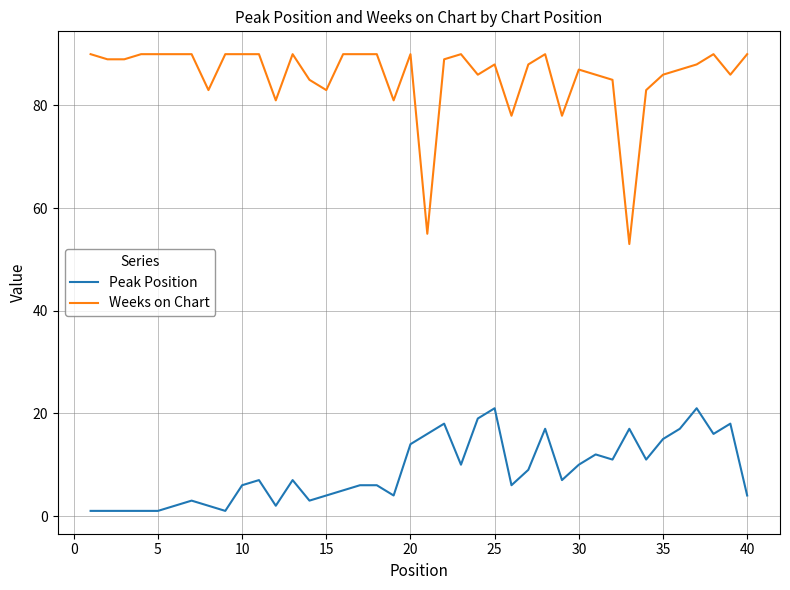

Reading left to right, what are all the values shown in this chart?

Peak Position: 1	1	1	1	1	2	3	2	1	6	7	2	7	3	4	5	6	6	4	14	16	18	10	19	21	6	9	17	7	10	12	11	17	11	15	17	21	16	18	4
Weeks on Chart: 90	89	89	90	90	90	90	83	90	90	90	81	90	85	83	90	90	90	81	90	55	89	90	86	88	78	88	90	78	87	86	85	53	83	86	87	88	90	86	90